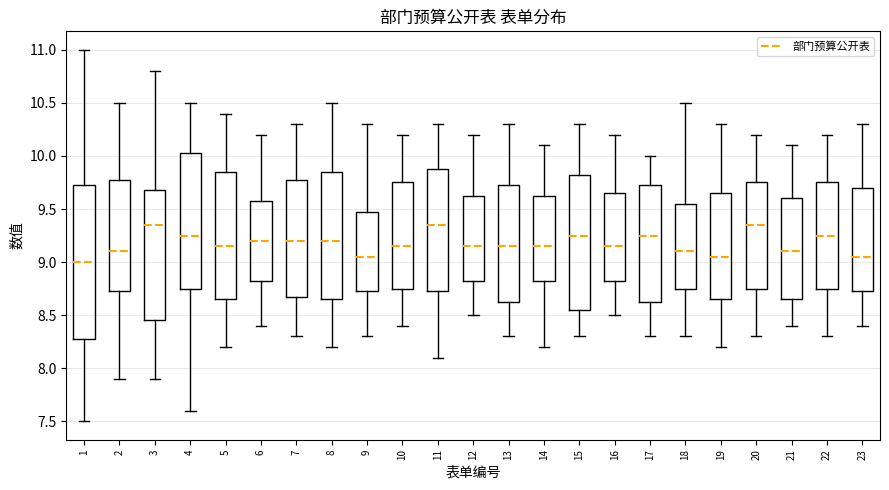

Where is the lower edge of the box at x = 12 on the y-axis? The values are not printed on the chart, so give them approximately, as read against the axis.

8.85